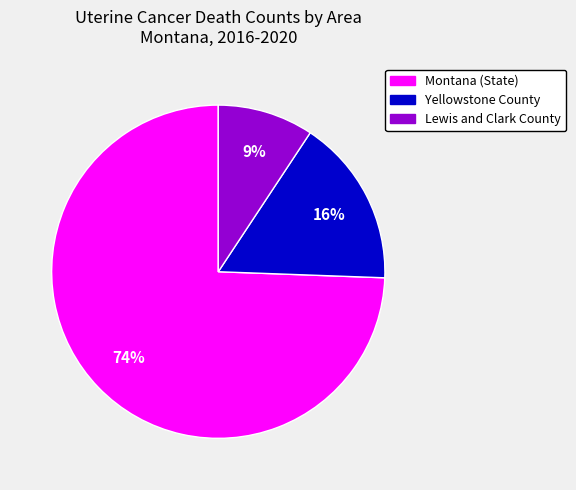

To the nearest percent, what is the average slice percentage?

33%